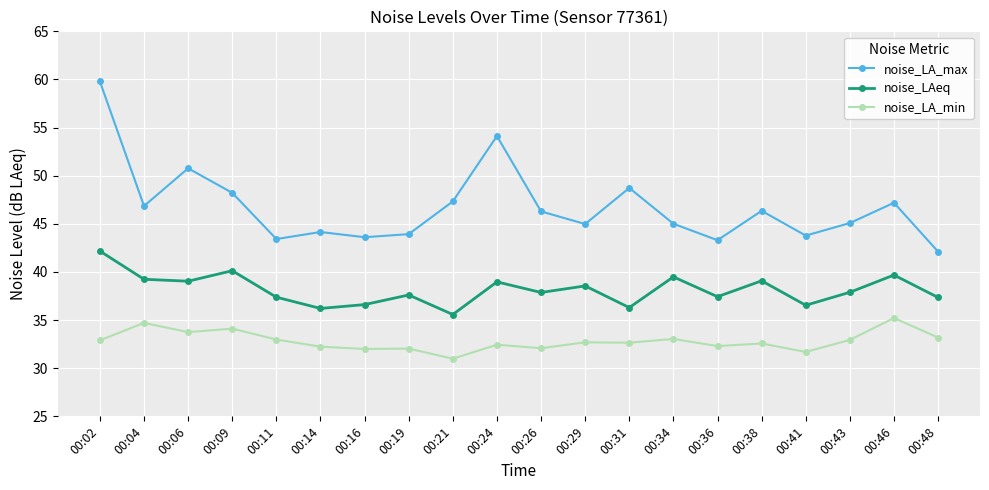

What is the difference between the highest and lowest values at 00:43?

12.1